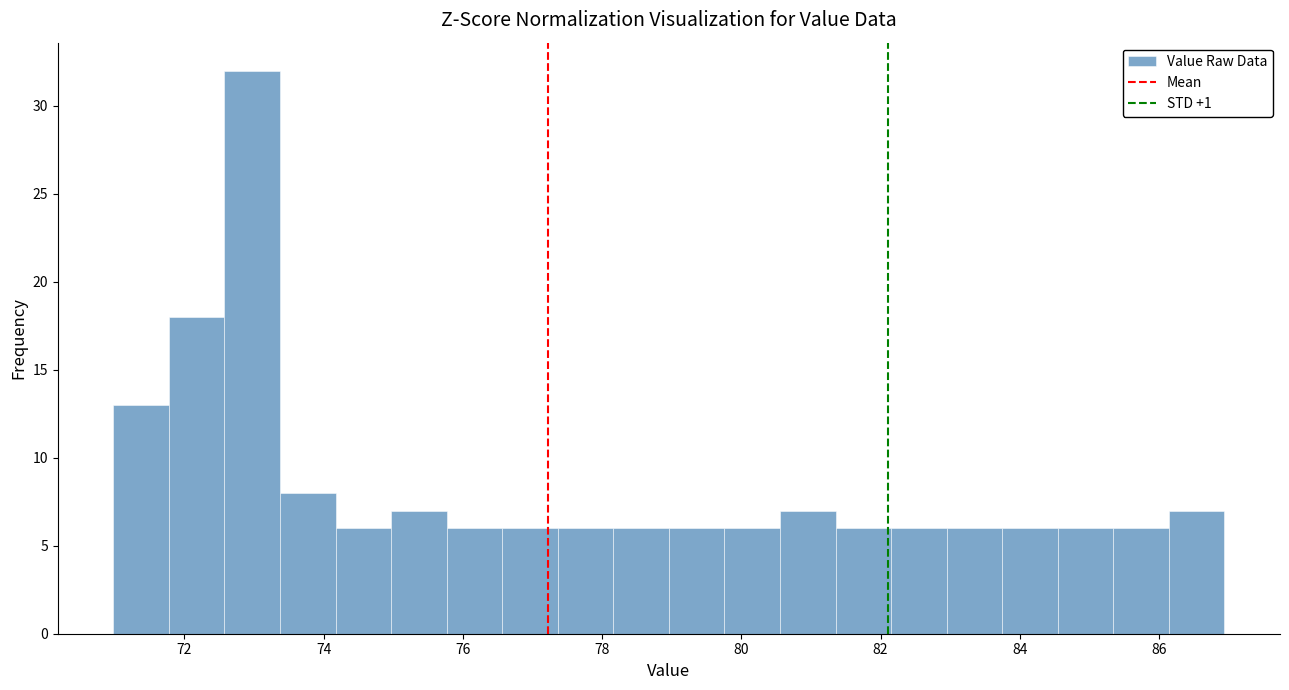

Around what value on the x-axis is the tallest bar? Give the approximate position of its centre, as read against the axis.

73.0